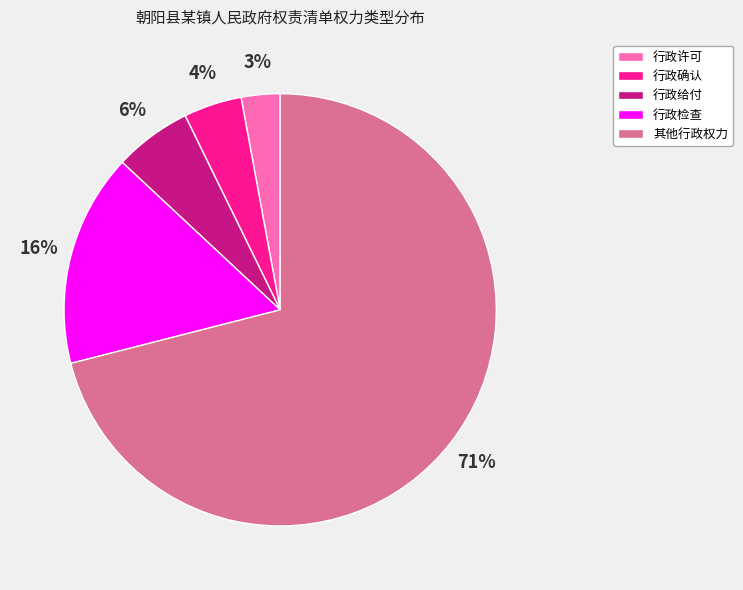

Which category has the biggest portion of the pie?

其他行政权力